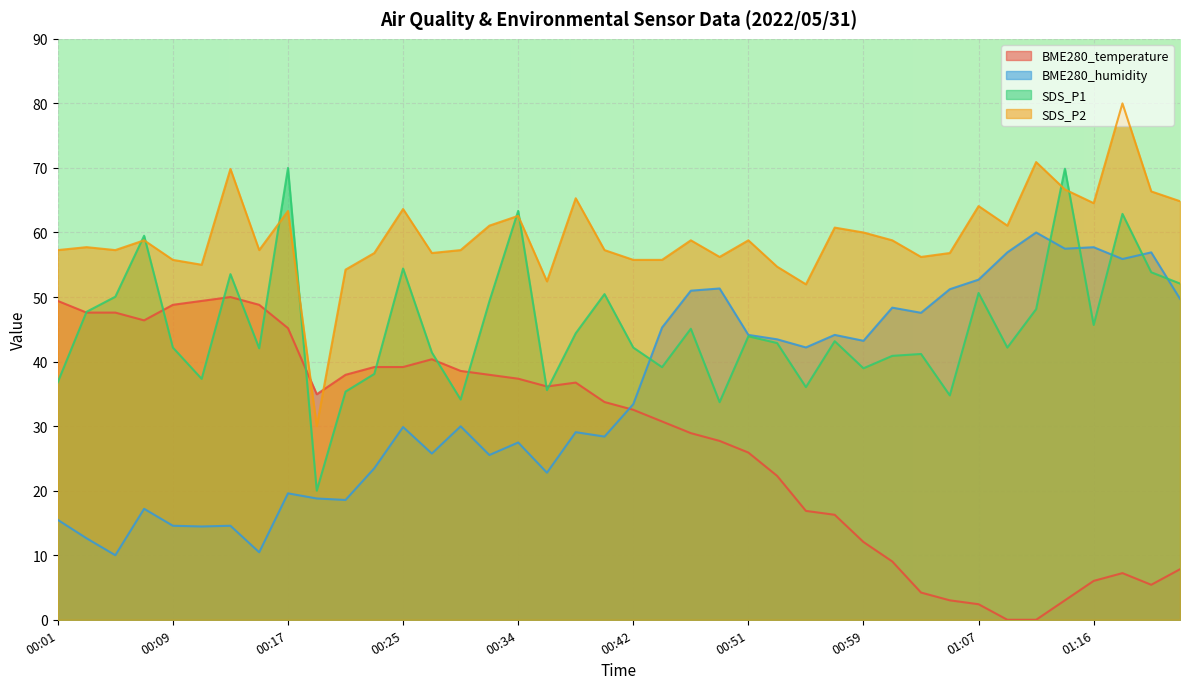

How many intersections are there between SDS_P1 and BME280_temperature?

11